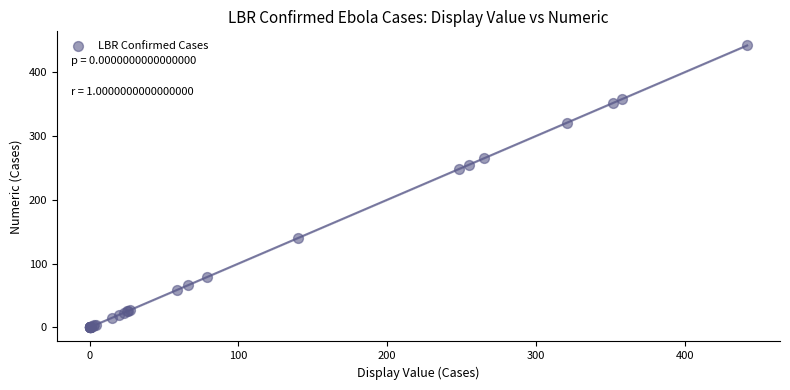

What Y value in the scatter plot is closest to 221?

248